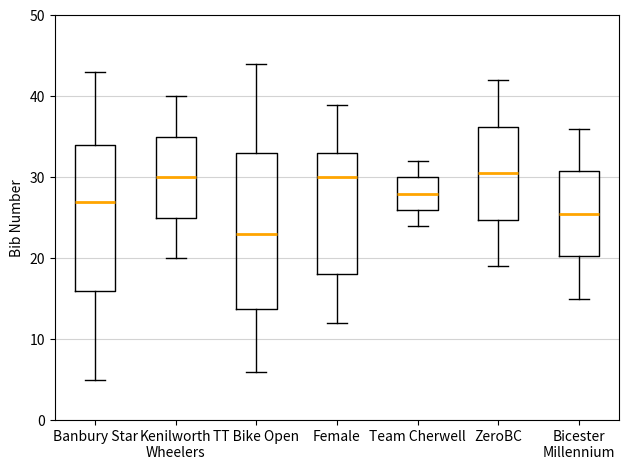

Which box is the tallest, from its lower edge to its upper edge?

TT Bike Open